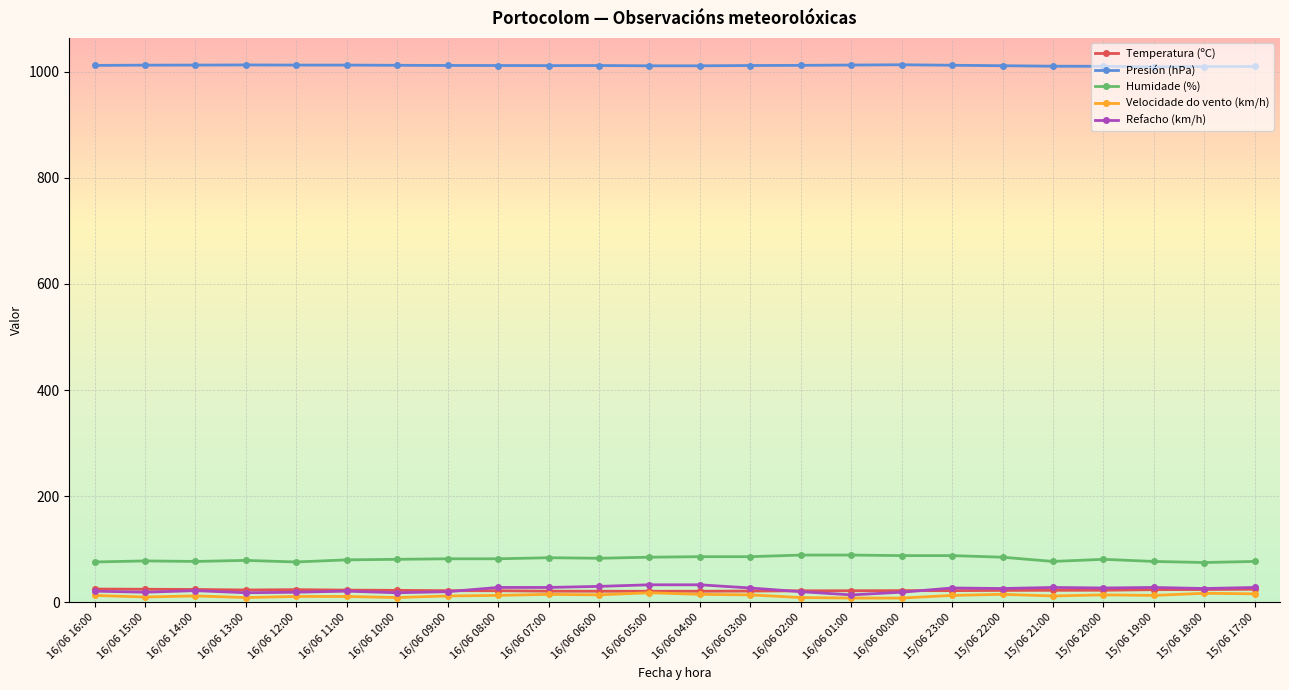

What is the average value of the Temperatura (ºC) series?

22.6